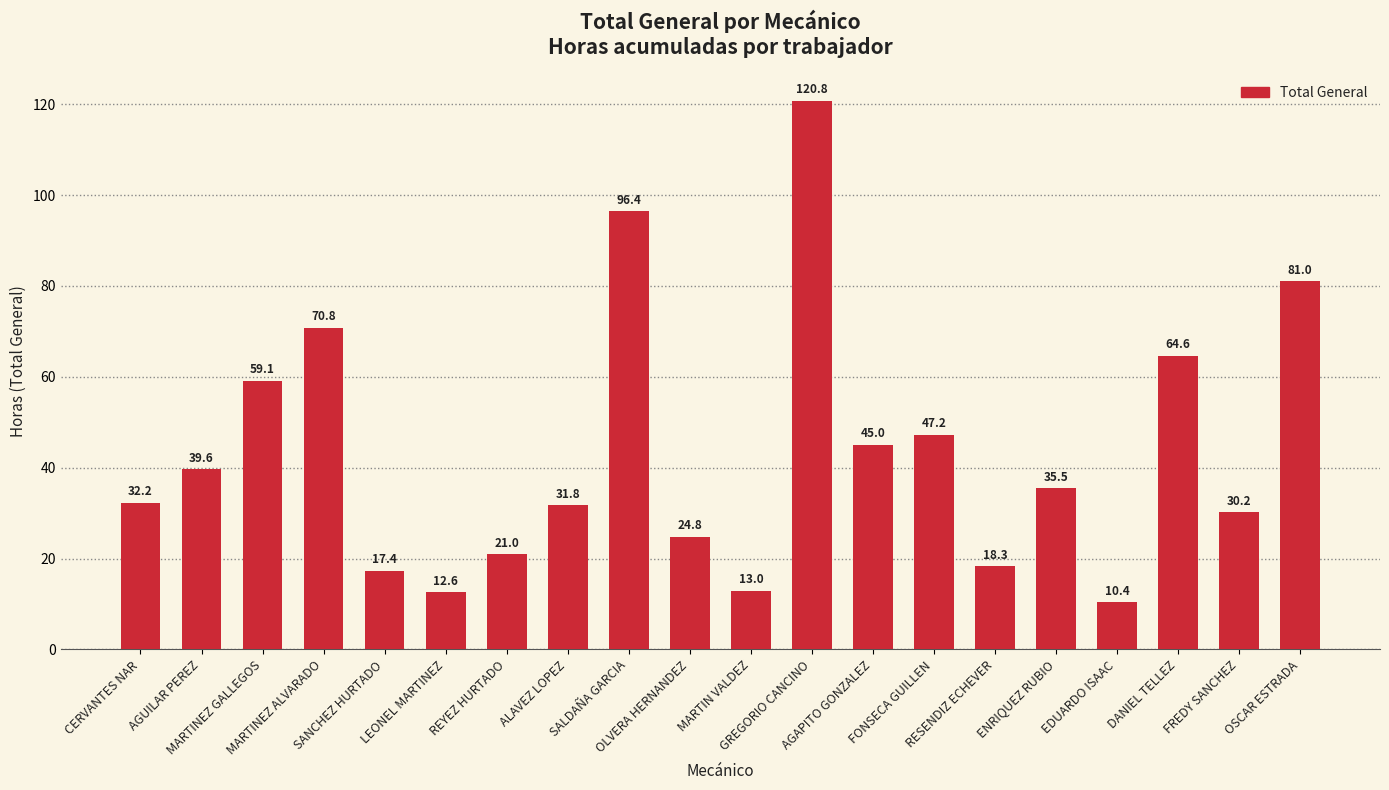

What is the greatest value displayed?

120.8